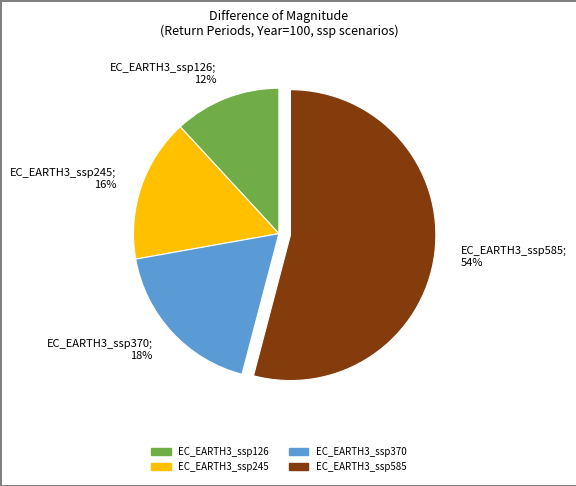

What is the majority slice?

EC_EARTH3_ssp585; 54%